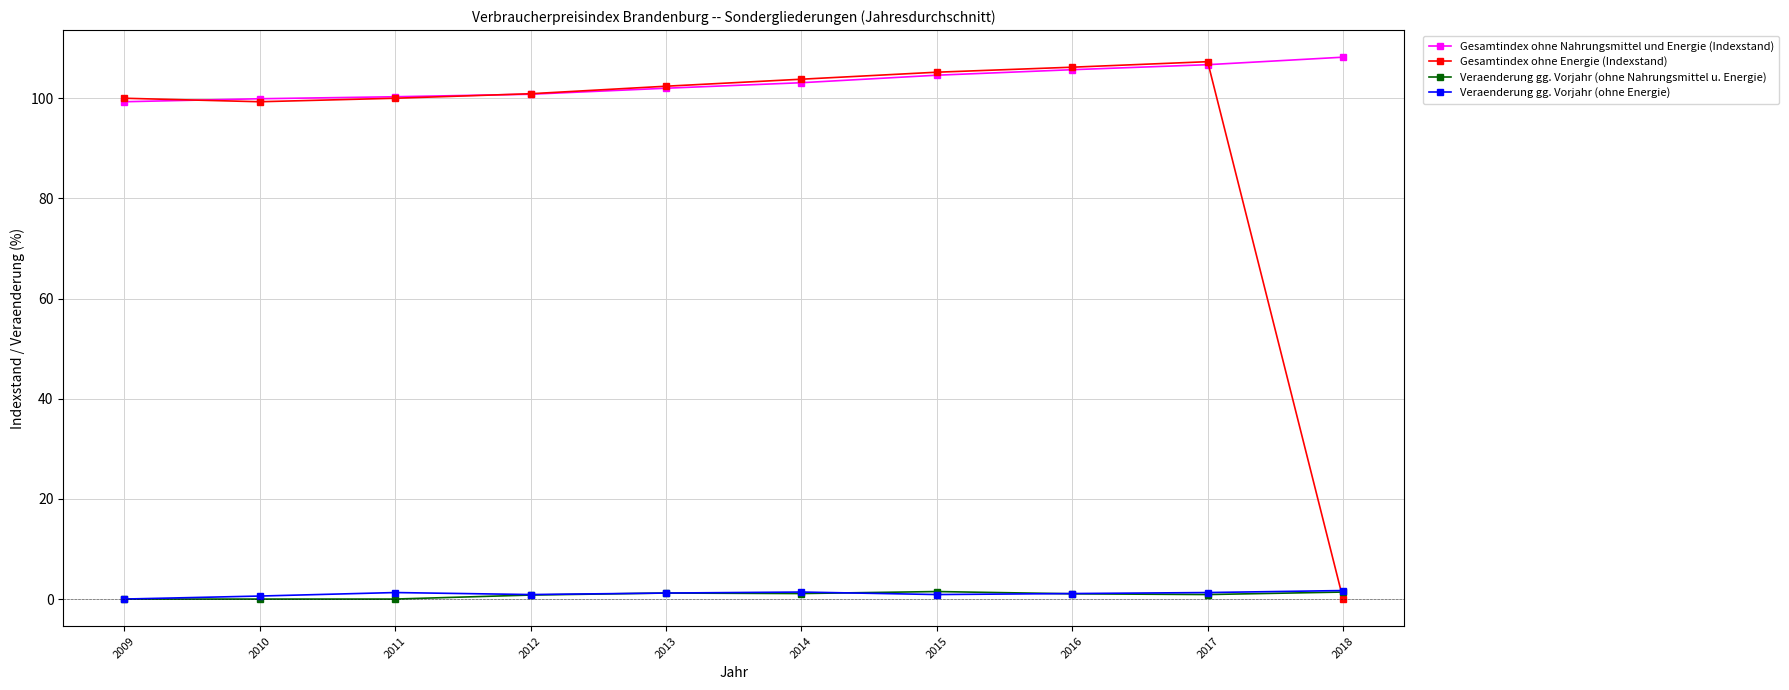

True or false: Gesamtindex ohne Energie (Indexstand) has more than 0 interior local peaks.

True